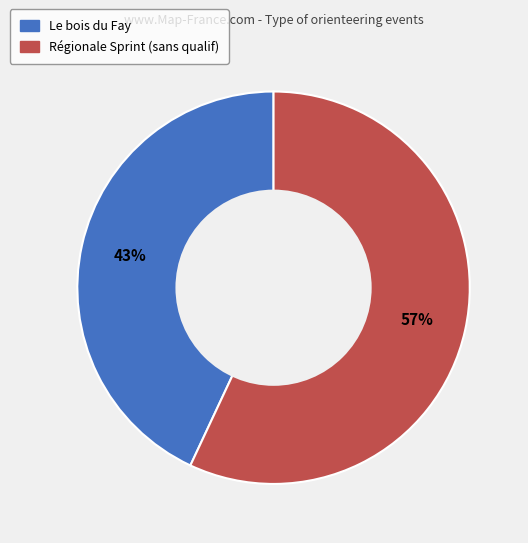

To the nearest percent, what percentage of the pie is Le bois du Fay?

43%